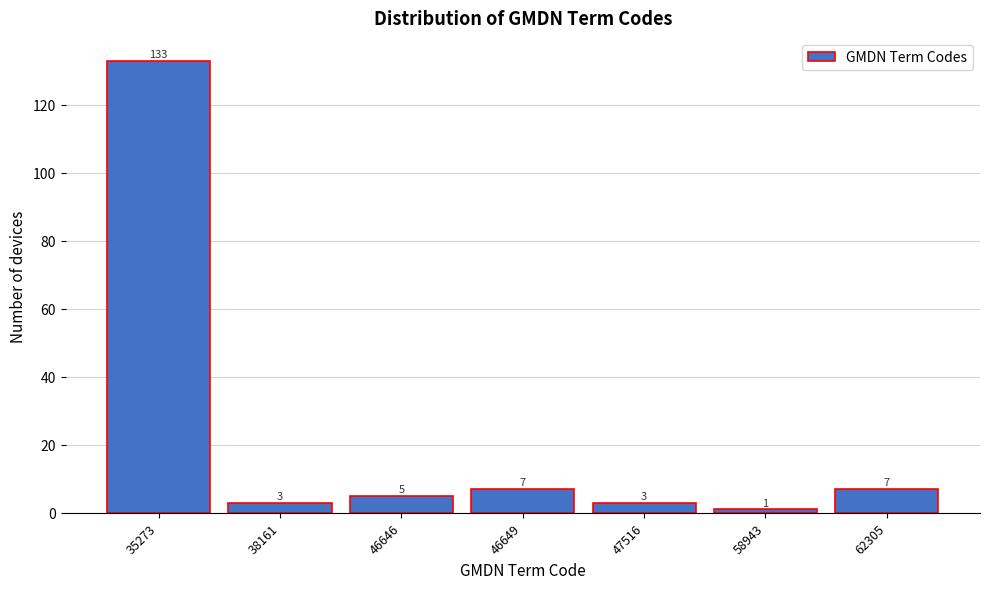

Reading left to right, transcribe all the data shown in this chart.

133	3	5	7	3	1	7